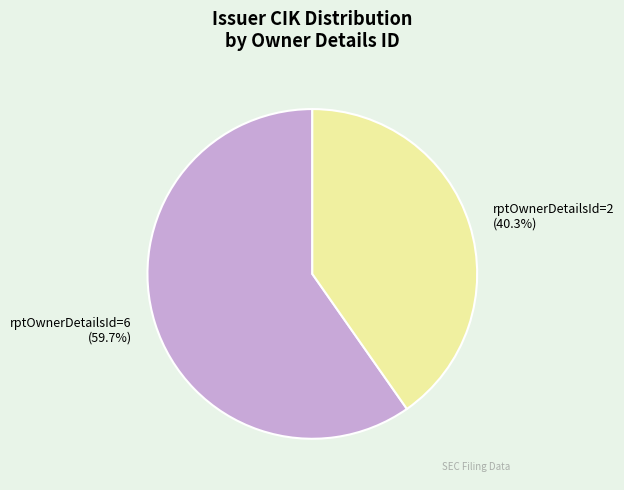

Which category has the biggest portion of the pie?

rptOwnerDetailsId=6